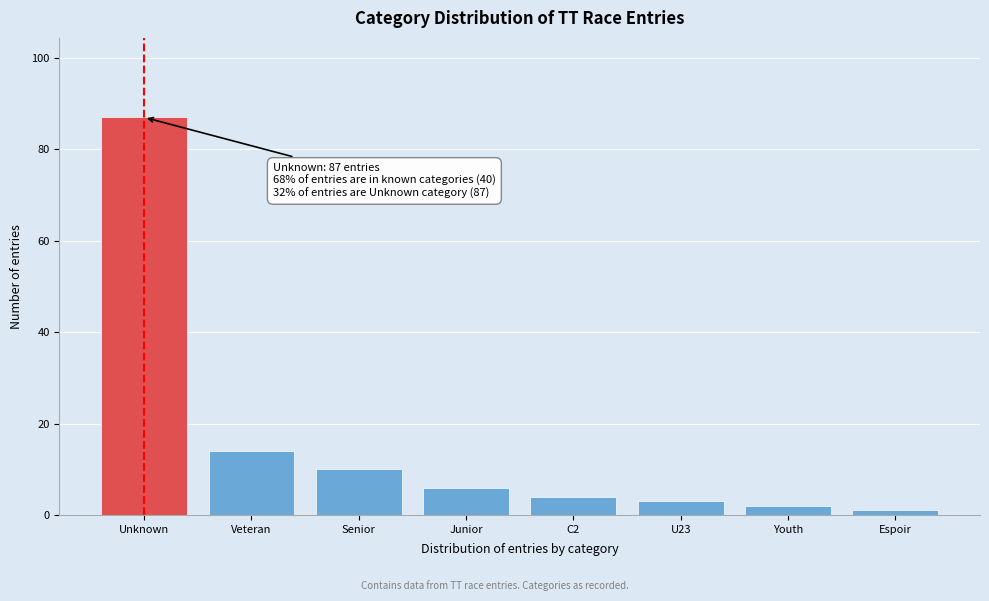

Reading right to left, transcribe all the data shown in this chart.

1	2	3	4	6	10	14	87